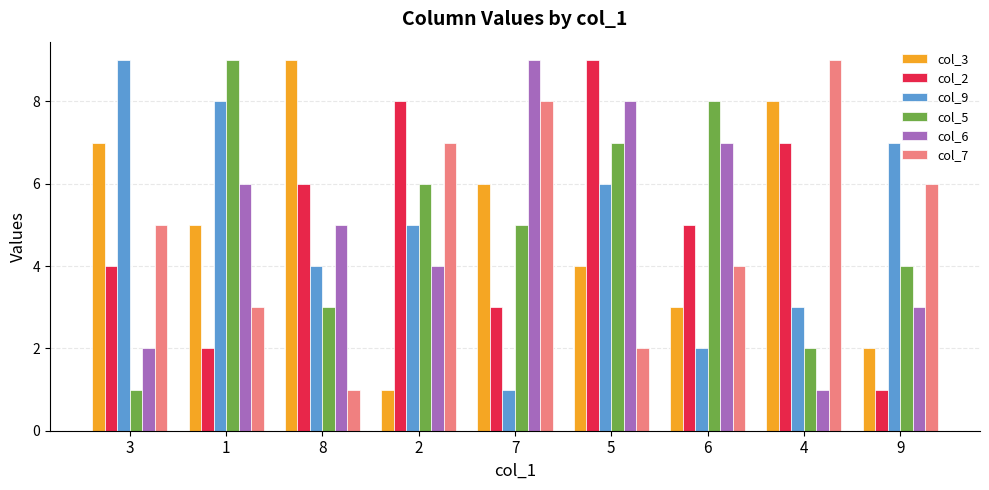

How many data points in col_5 are less than 5?

4